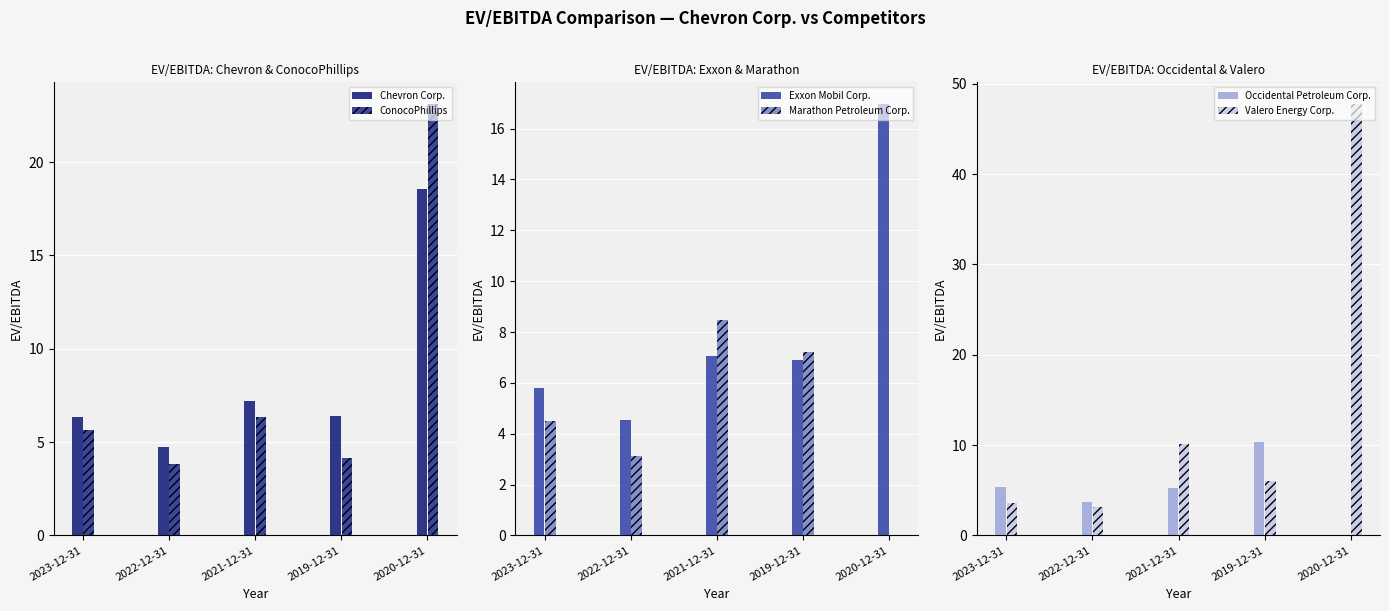

What is the difference between the Chevron Corp. values at 2022-12-31 and 2023-12-31?

1.6